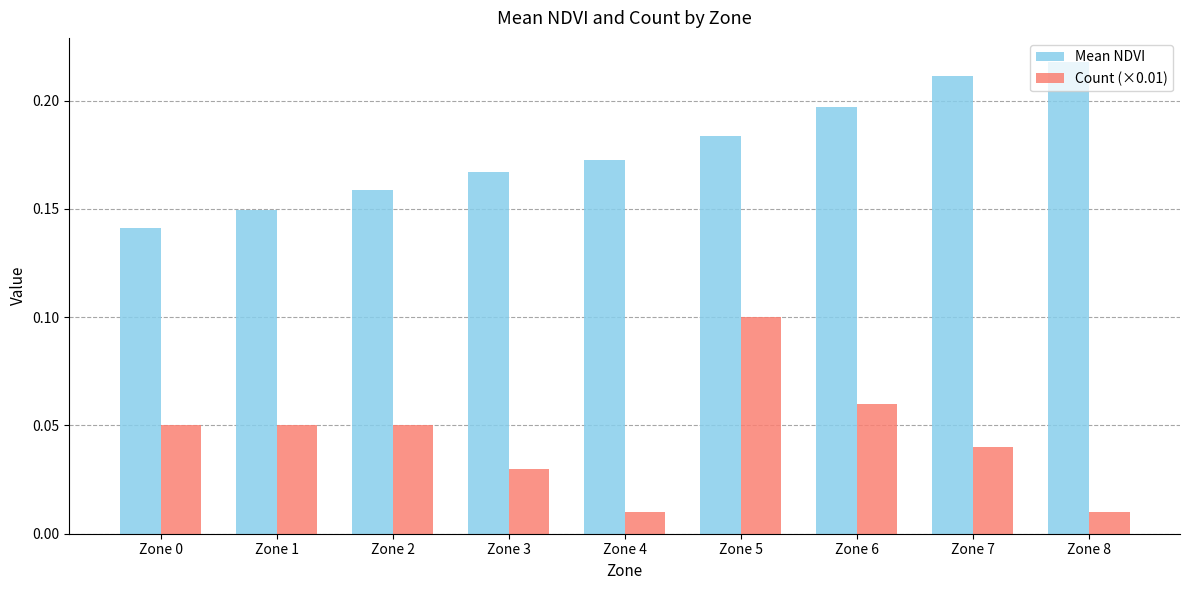

Which series changed the most between Zone 3 and Zone 4?

Count (×0.01)